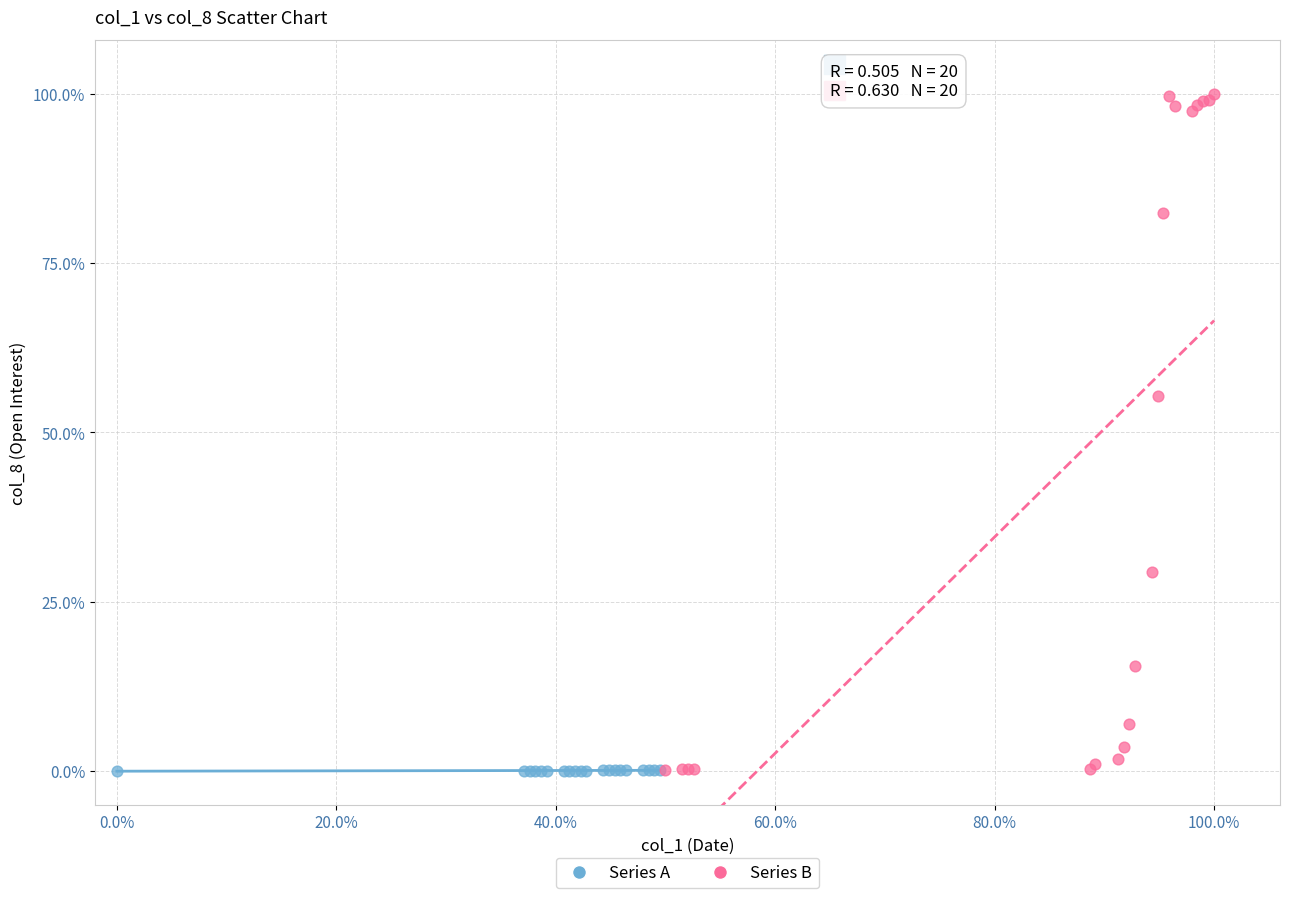

Which series has the widest spread of Y values?

Series B